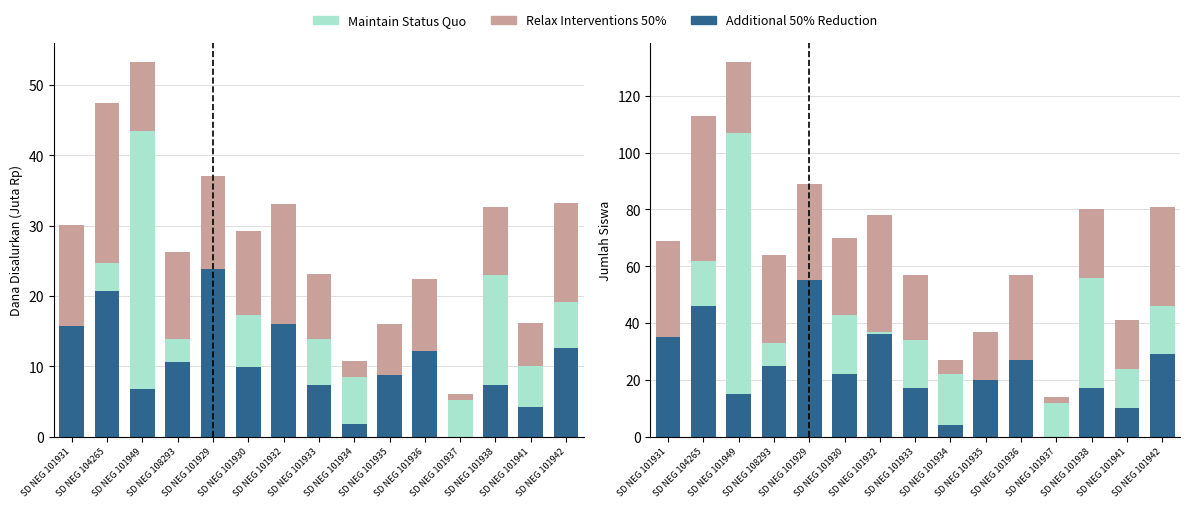

Which series has the largest total across all categories?

Relax Interventions 50%